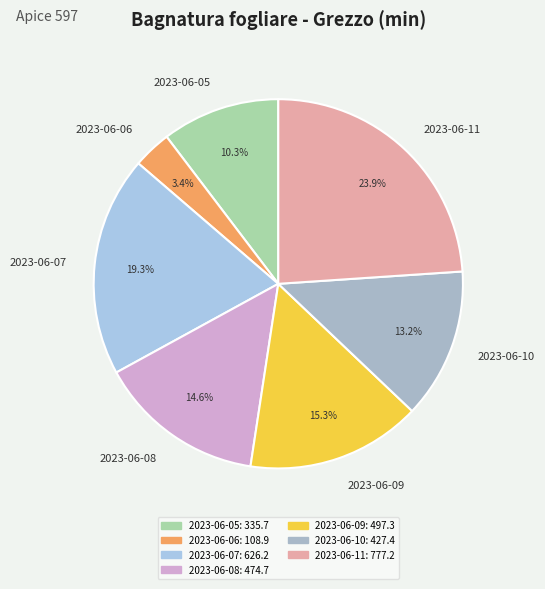

Does 2023-06-06 account for over 50% of the chart?

No